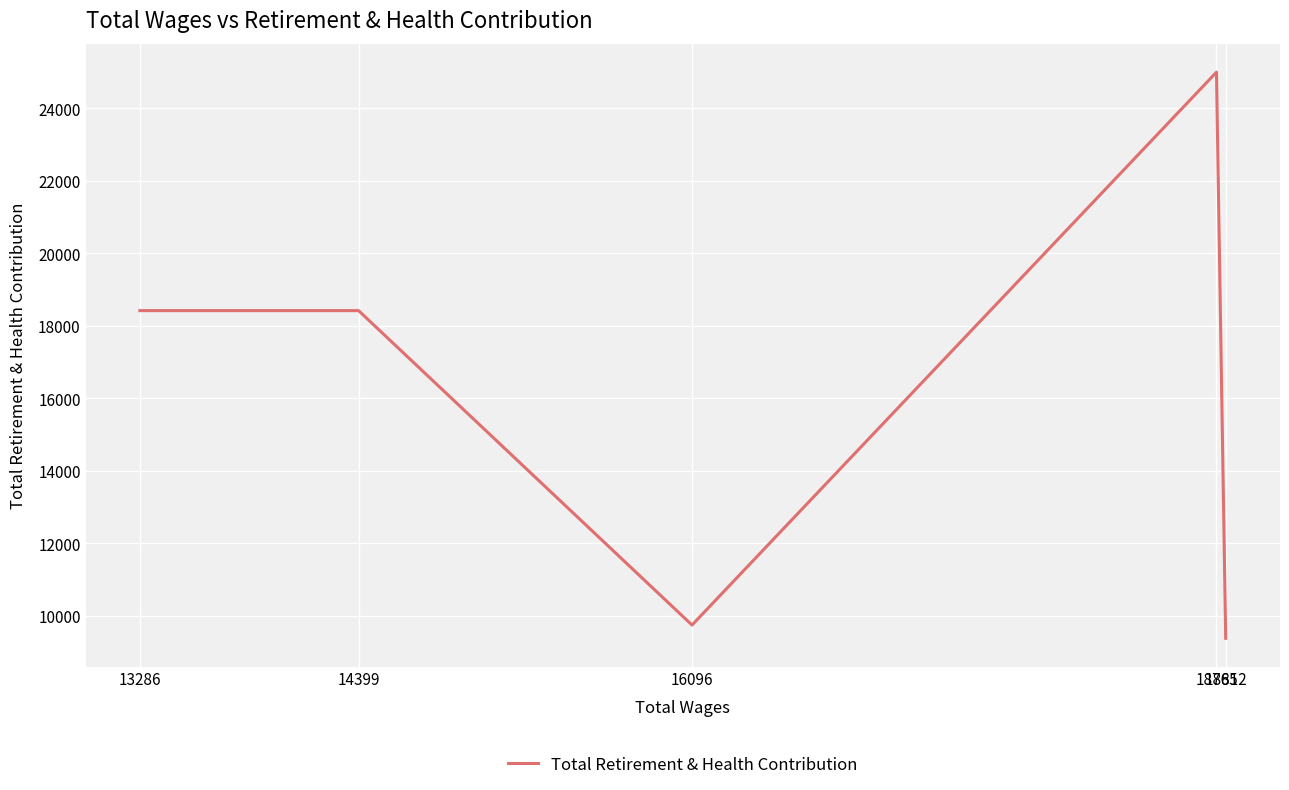

What is the difference between the values at 13286 and 18812?

9039